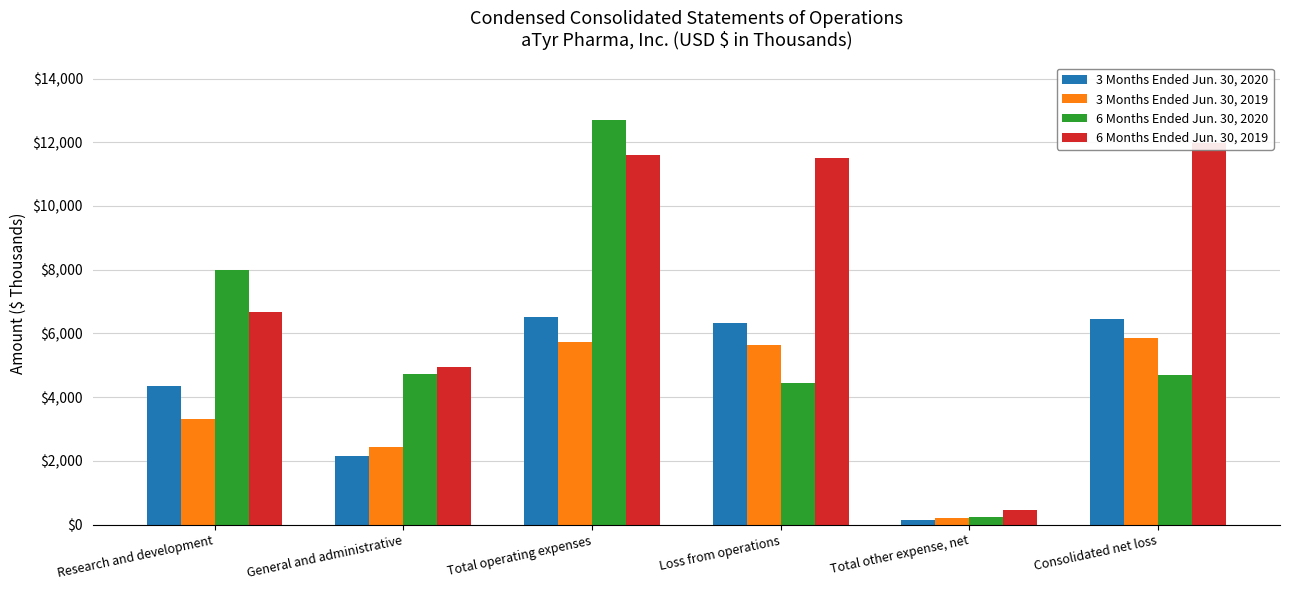

What are all the series names shown in the legend?

3 Months Ended Jun. 30, 2020, 3 Months Ended Jun. 30, 2019, 6 Months Ended Jun. 30, 2020, 6 Months Ended Jun. 30, 2019